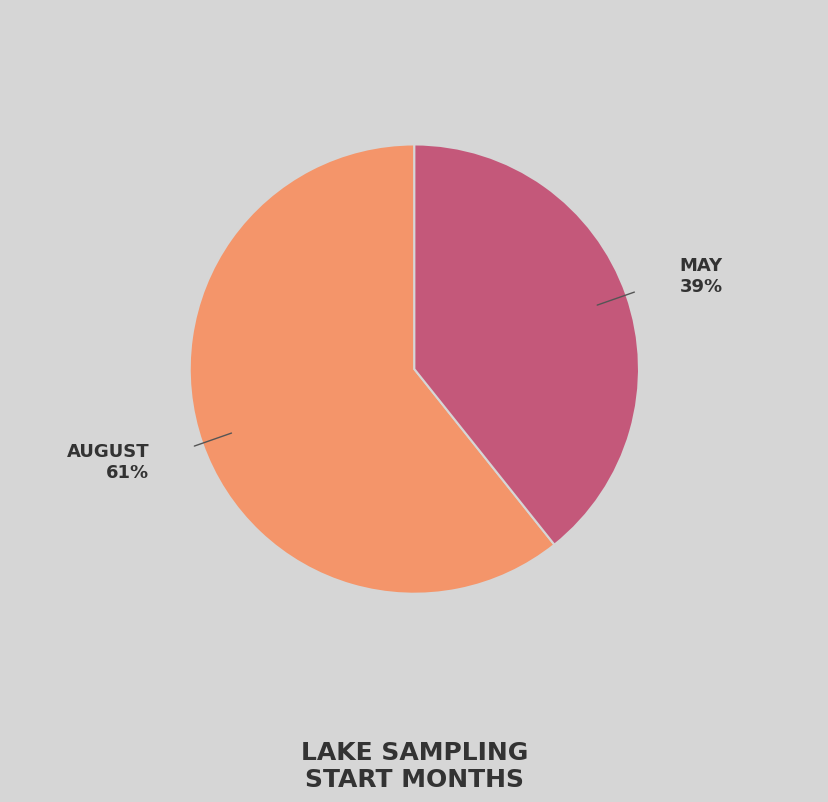

Is there a majority slice in this chart?

Yes